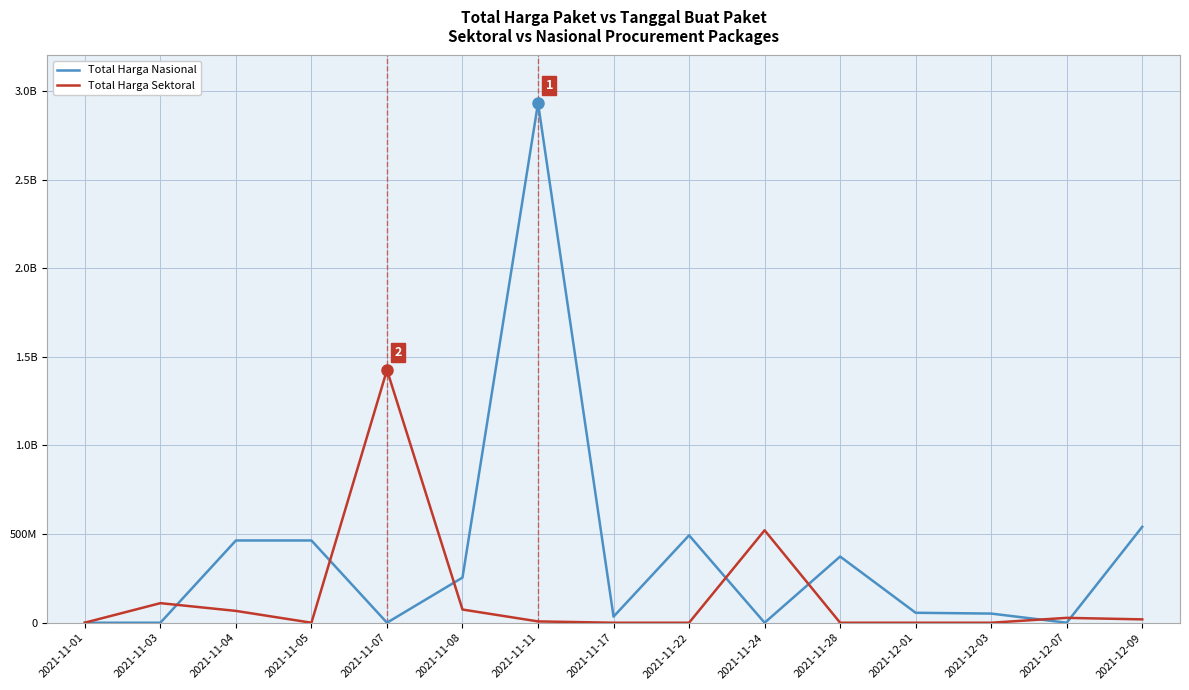

At 2021-11-07, list the series in order from largest to smallest.

Total Harga Sektoral, Total Harga Nasional